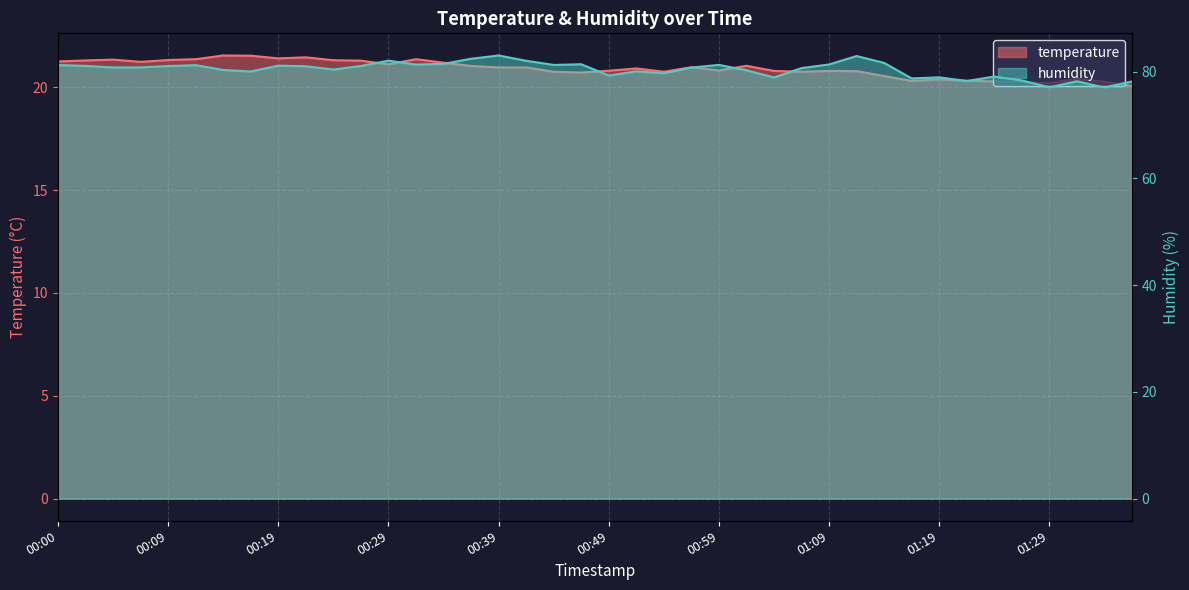

True or false: humidity and temperature intersect in this chart.

False